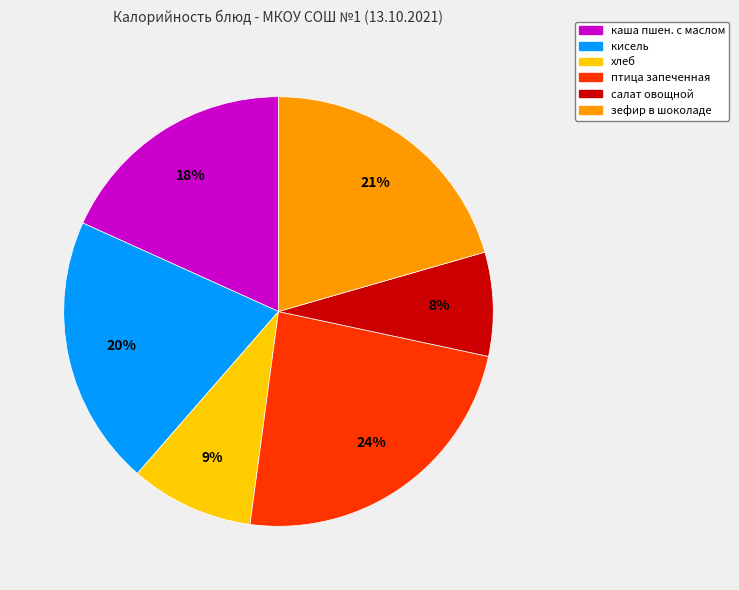

To the nearest percent, what is the combined percentage of салат овощной and хлеб?

17%